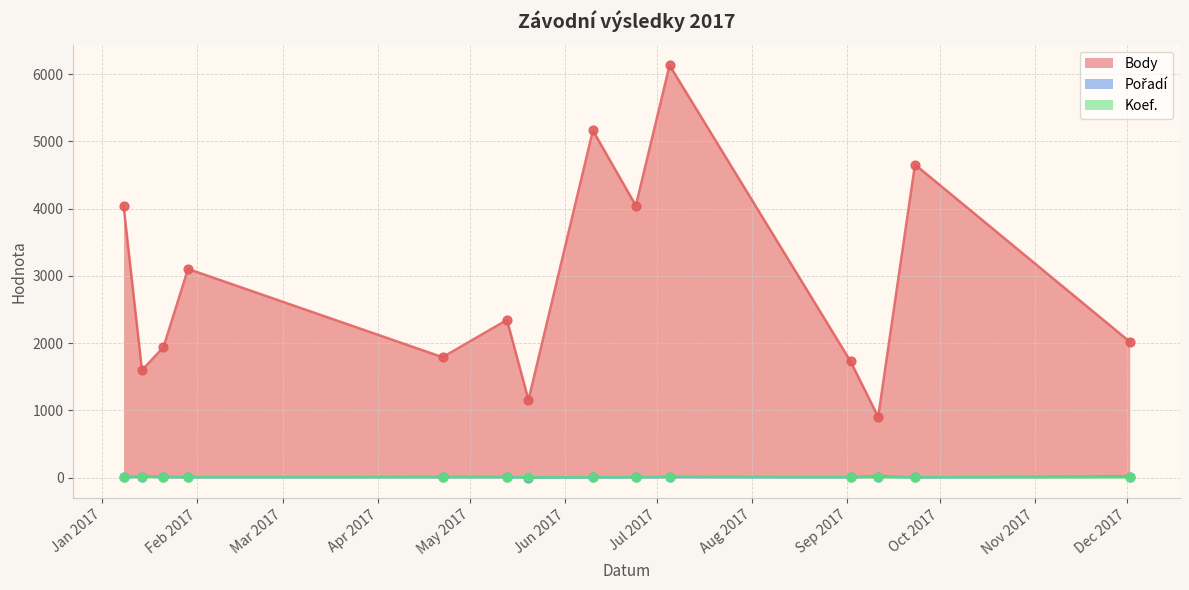

What is the total value across all series at 2017-12-02?

2039